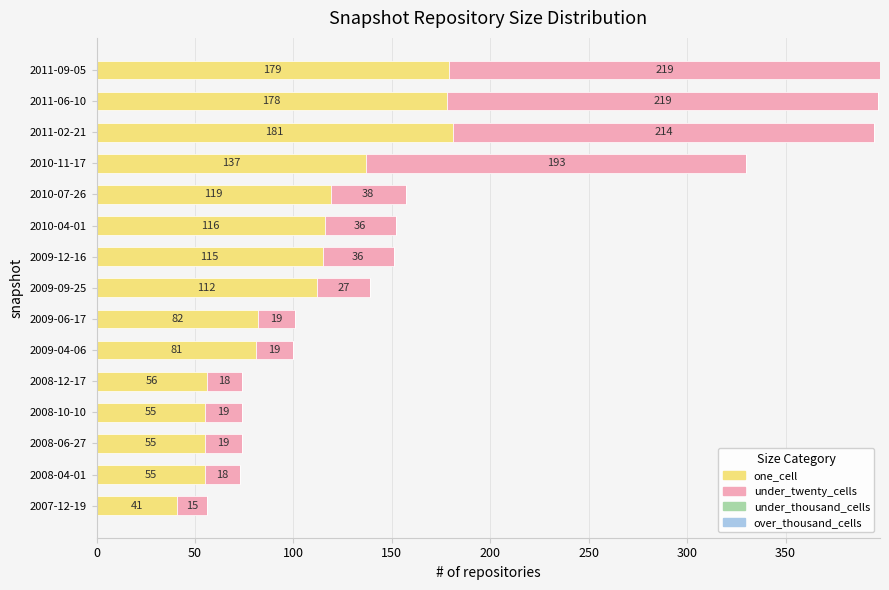

At which category is the sum across all series the highest?

2011-09-05